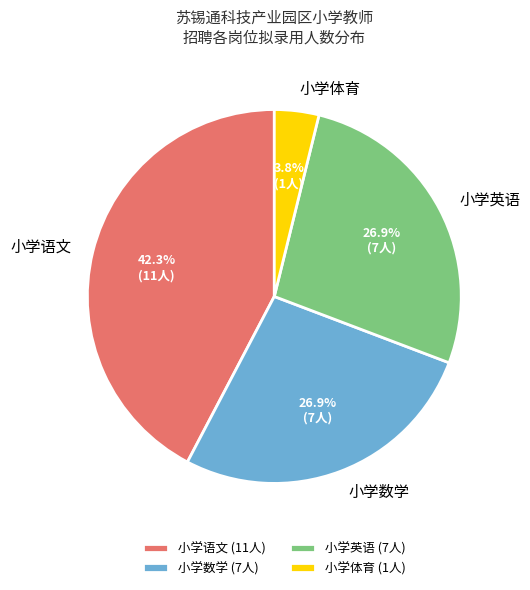

What percentage is NOT represented by 小学语文?

57.7%